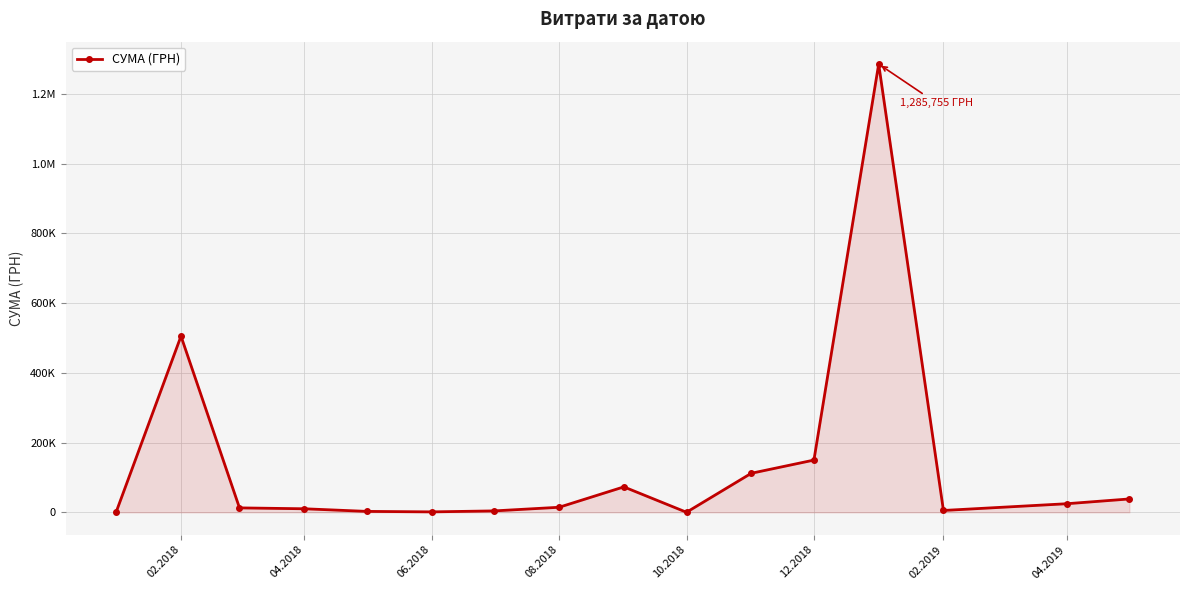

Is this an area chart (filled region under the line)?

Yes